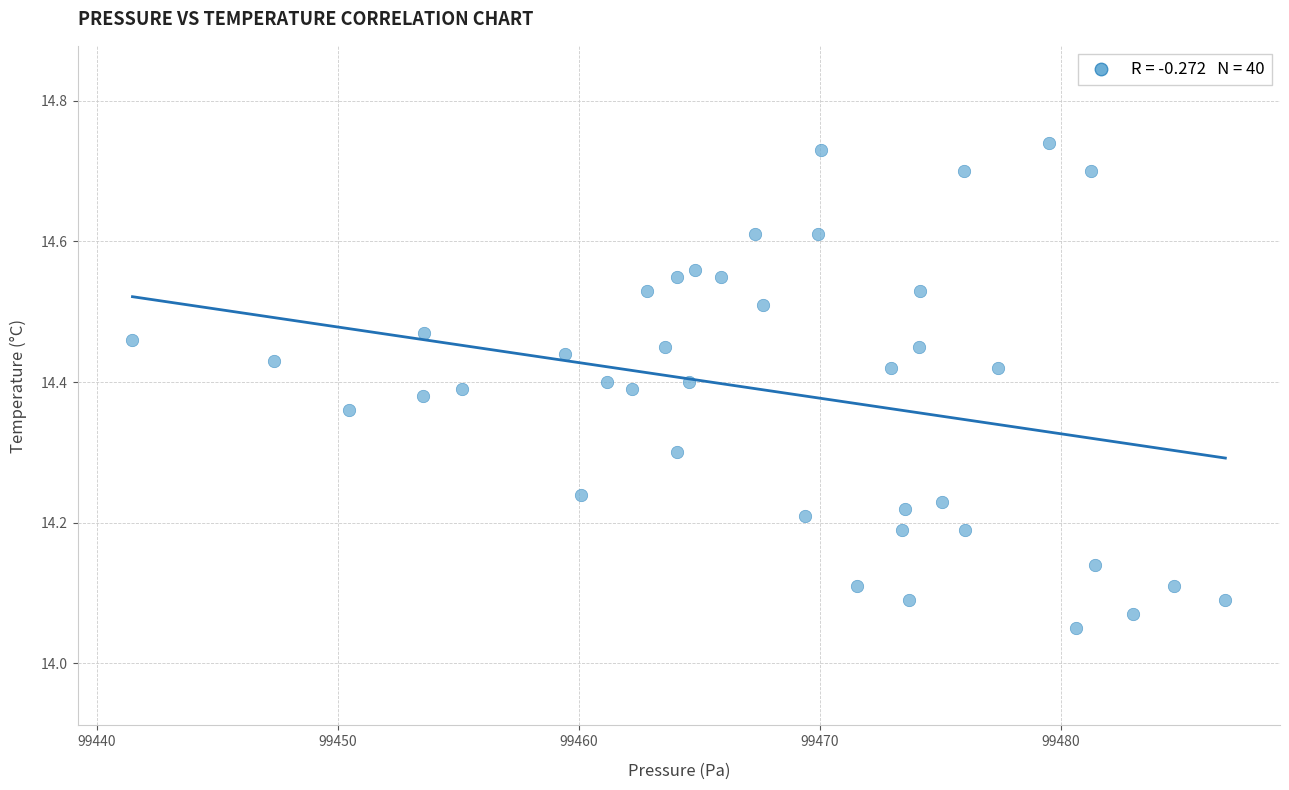

What is the range of Y values (max minus min)?

0.7